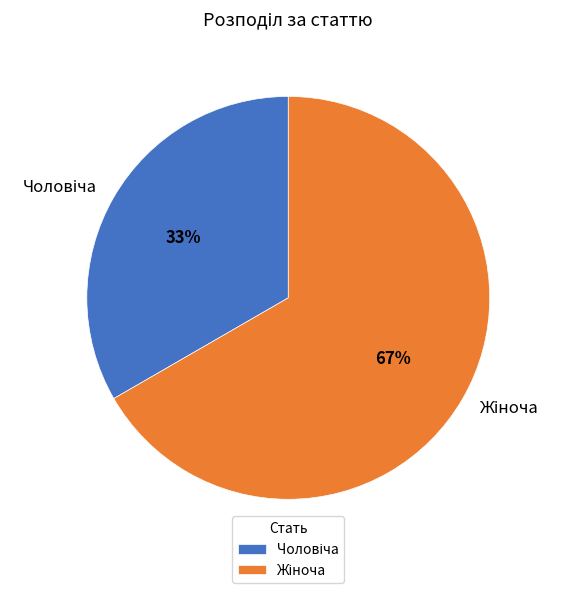

Is there a majority slice in this chart?

Yes